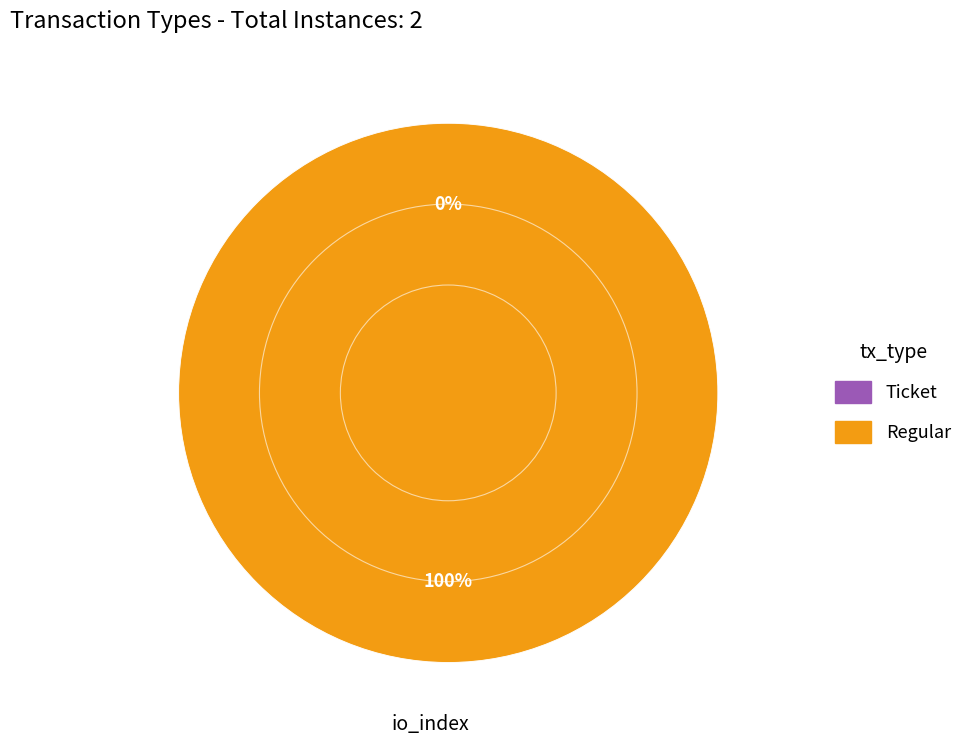

Do Ticket and Regular together represent more than half of the pie?

Yes